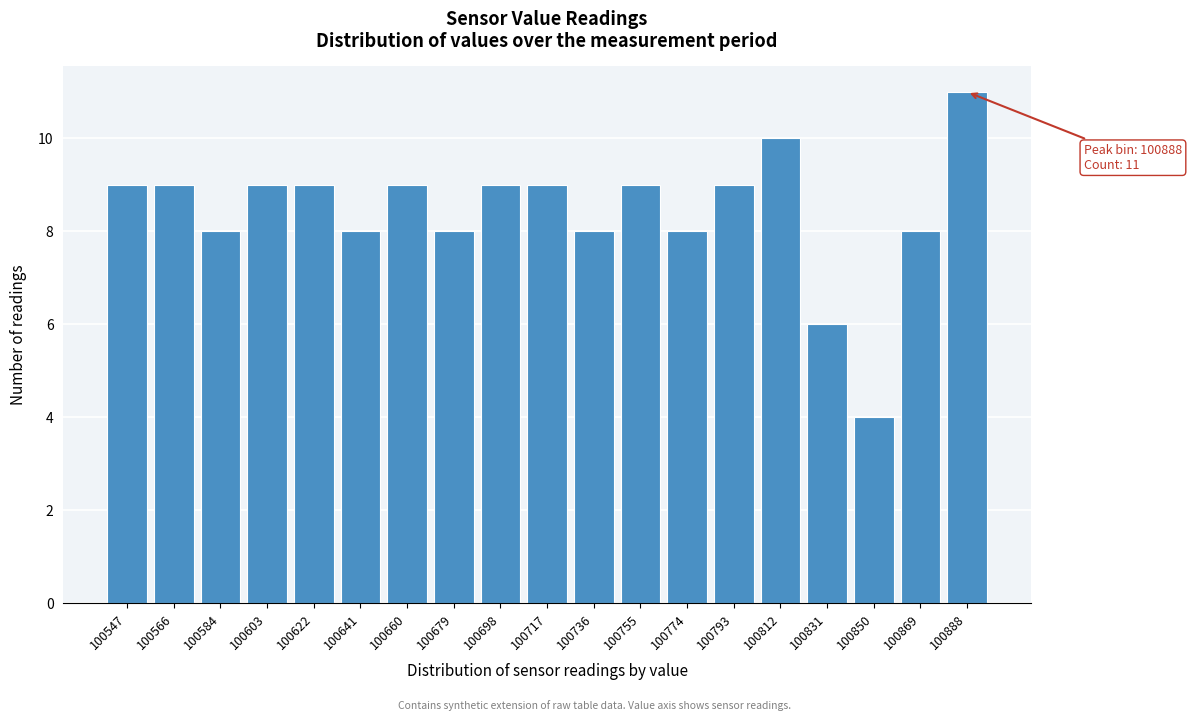

Reading right to left, list all the values displayed in this chart.

11	8	4	6	10	9	8	9	8	9	9	8	9	8	9	9	8	9	9